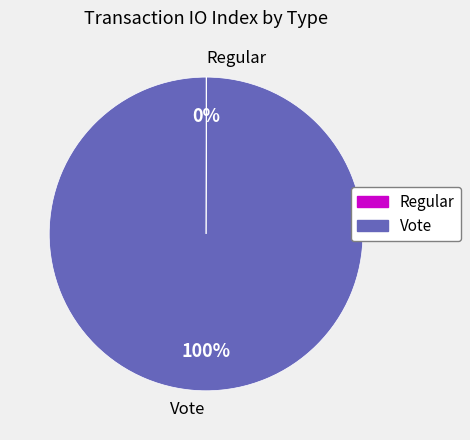

What percentage is the Vote slice, to the nearest percent?

100%